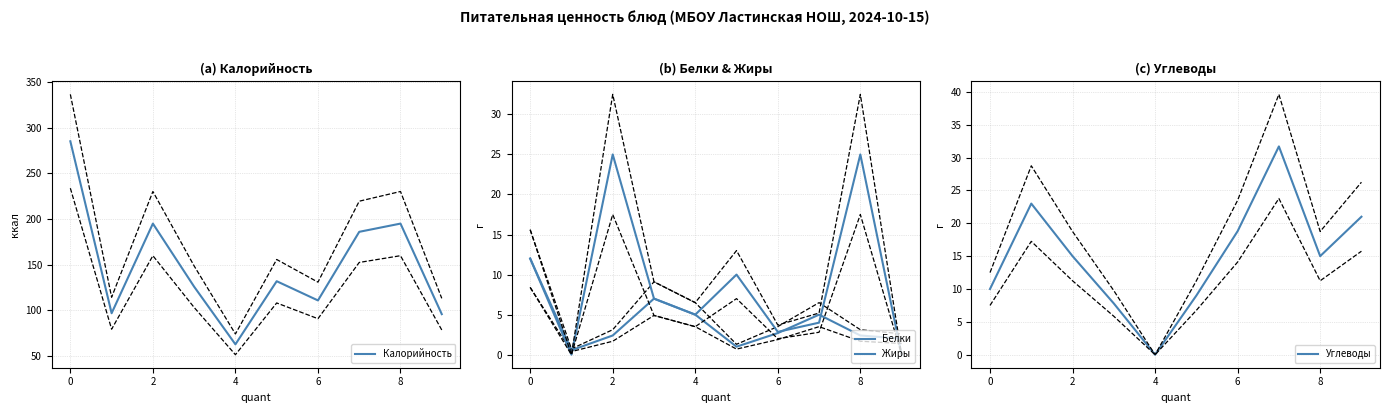

The Калорийность series shows 195 at 8. True or false?

True